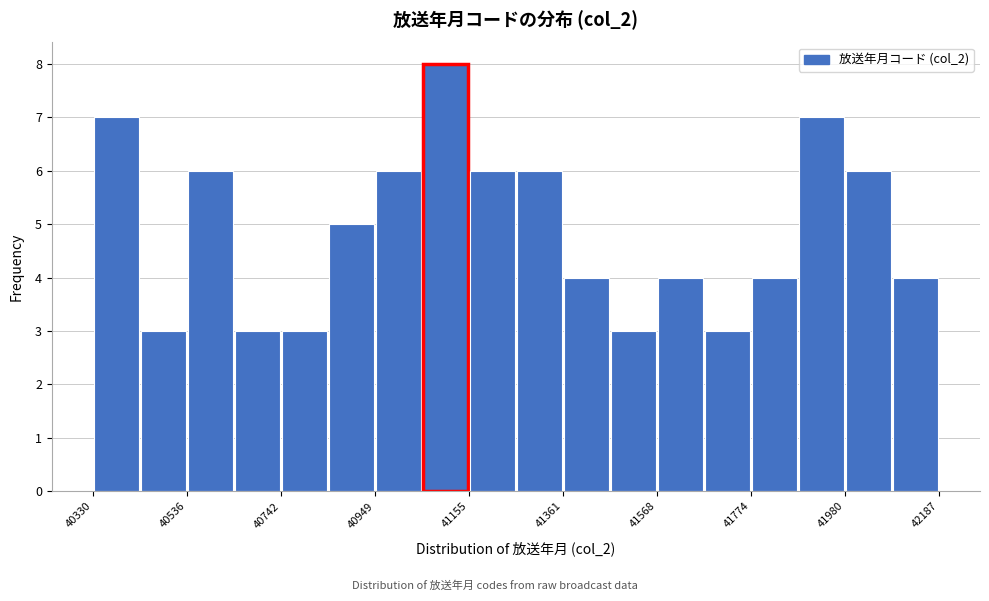

Around what value on the x-axis is the tallest bar? Give the approximate position of its centre, as read against the axis.

41100